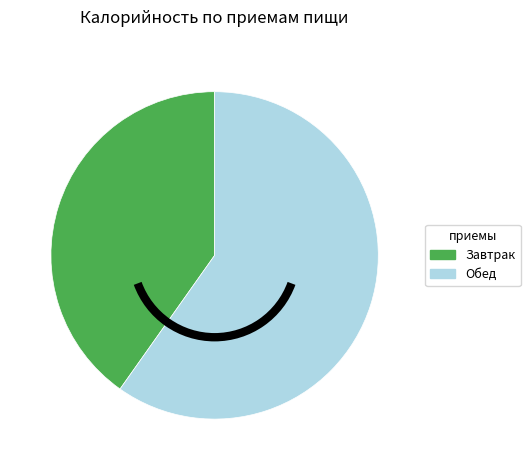

What is the largest slice in the pie chart?

Обед